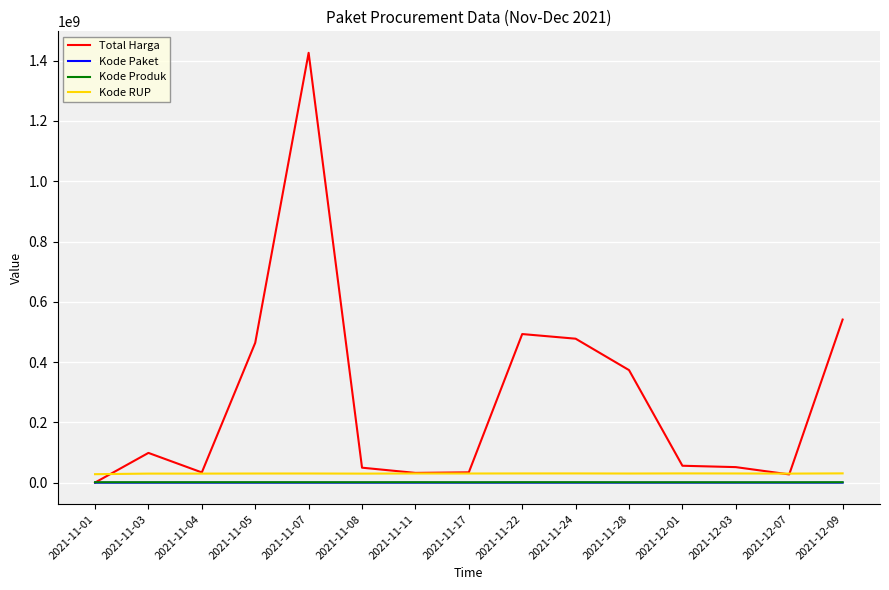

Which series has the largest total across all categories?

Total Harga